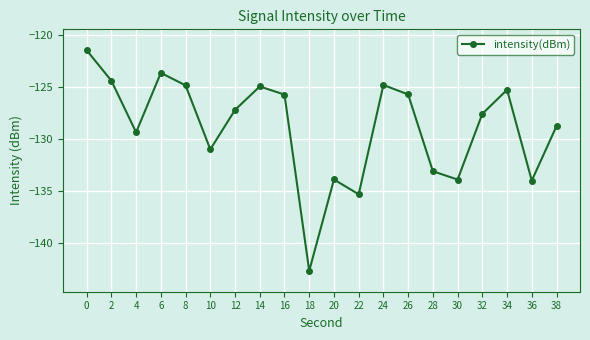

What is the difference between the maximum and minimum values?

21.1